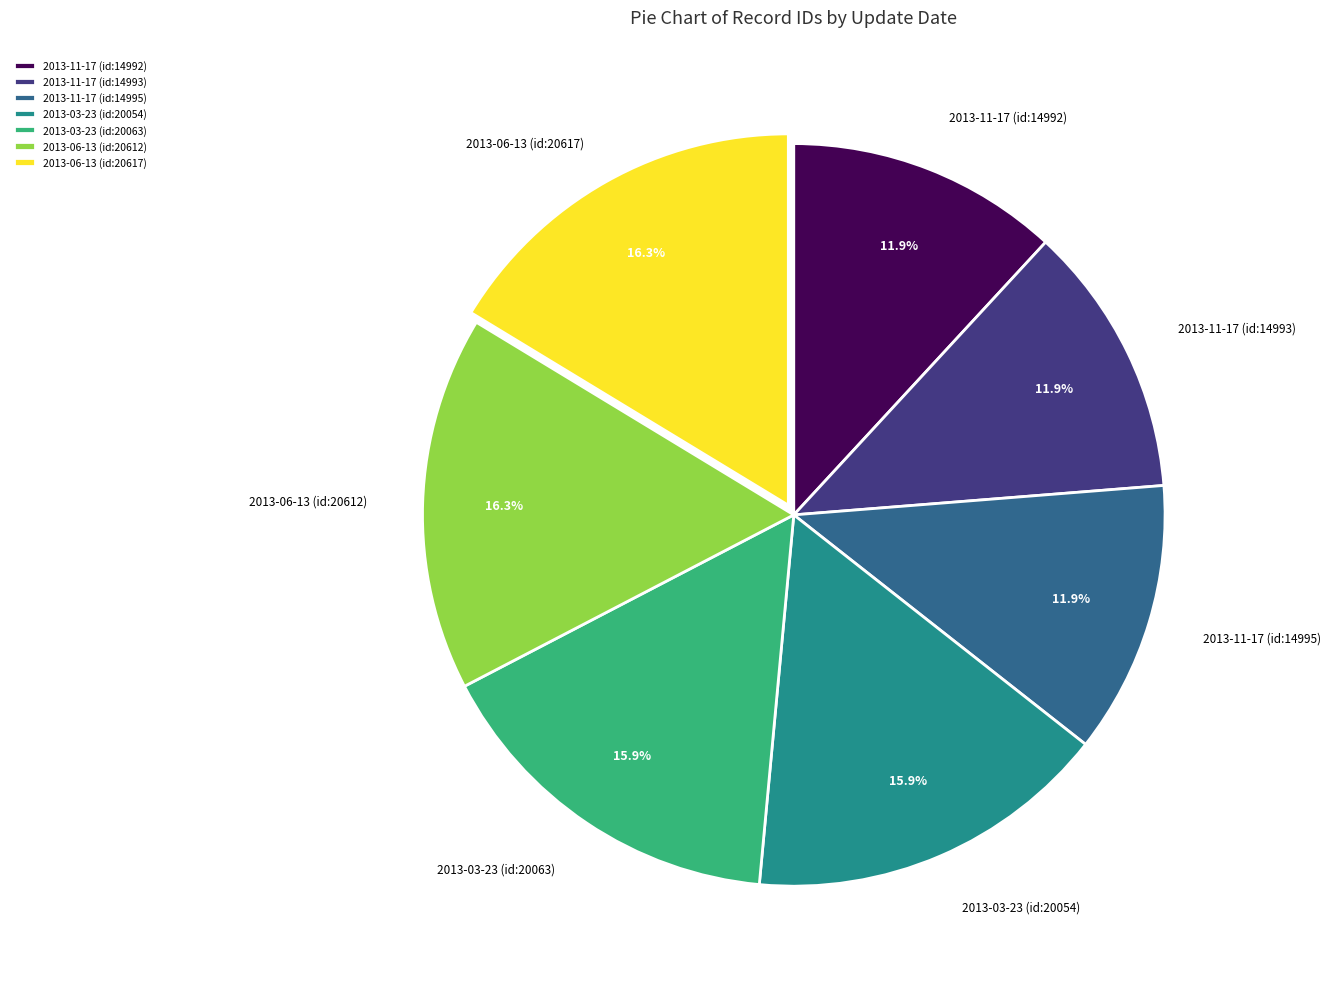

Approximately how many times larger is the value at 2013-06-13 (id:20612) compared to 2013-03-23 (id:20054)?

1.0